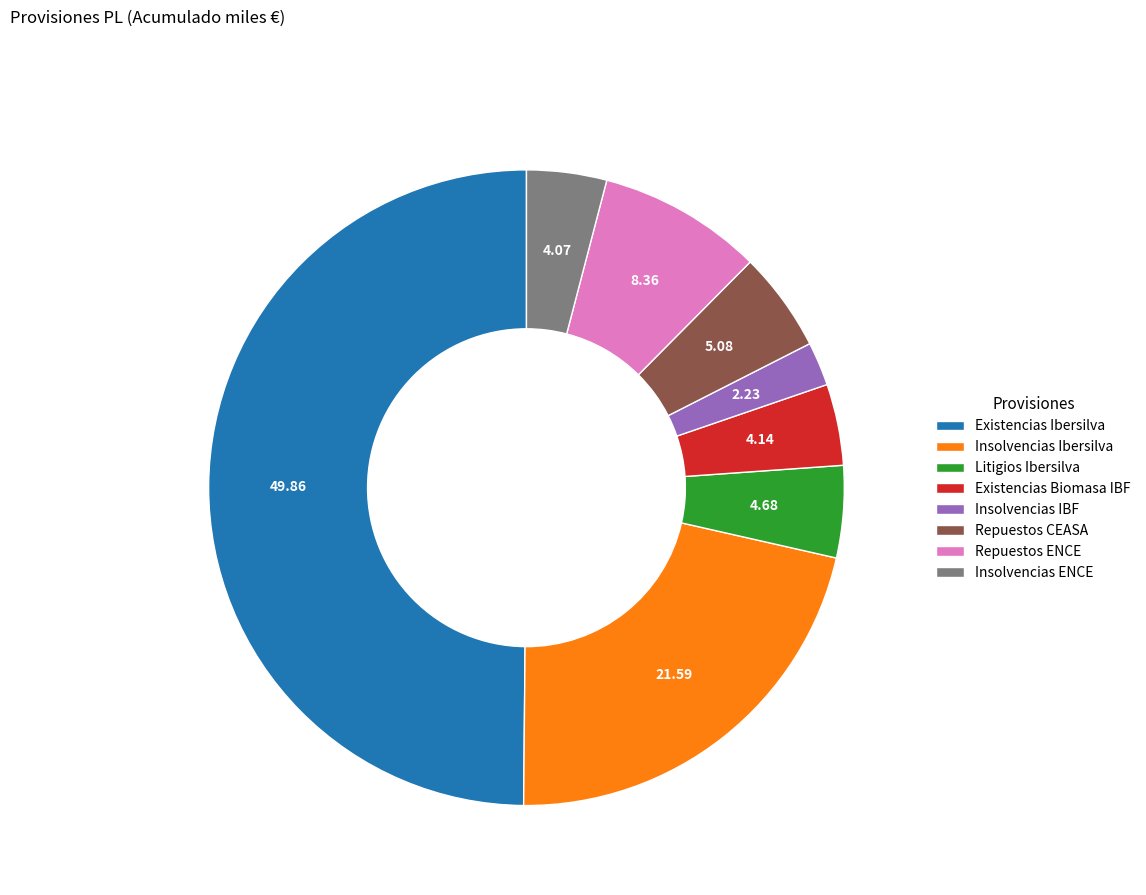

Which slice is the largest?

Existencias Ibersilva